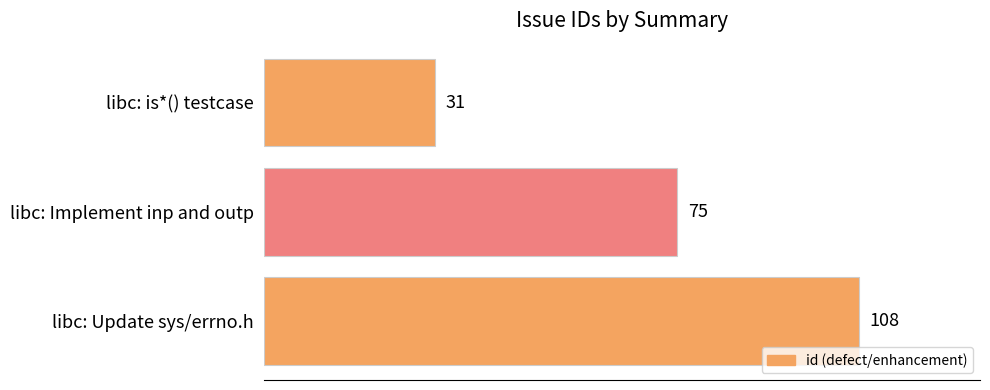

How many categories are shown in the chart?

3